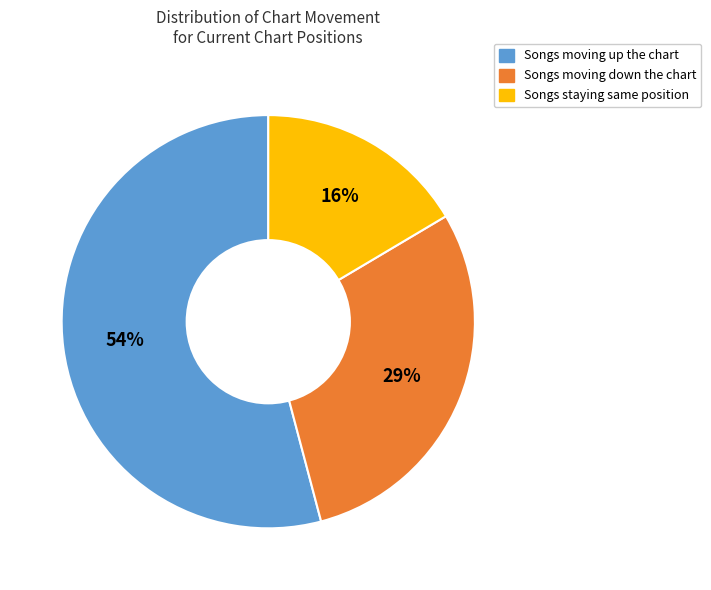

Is there any slice that represents more than half of the pie?

Yes